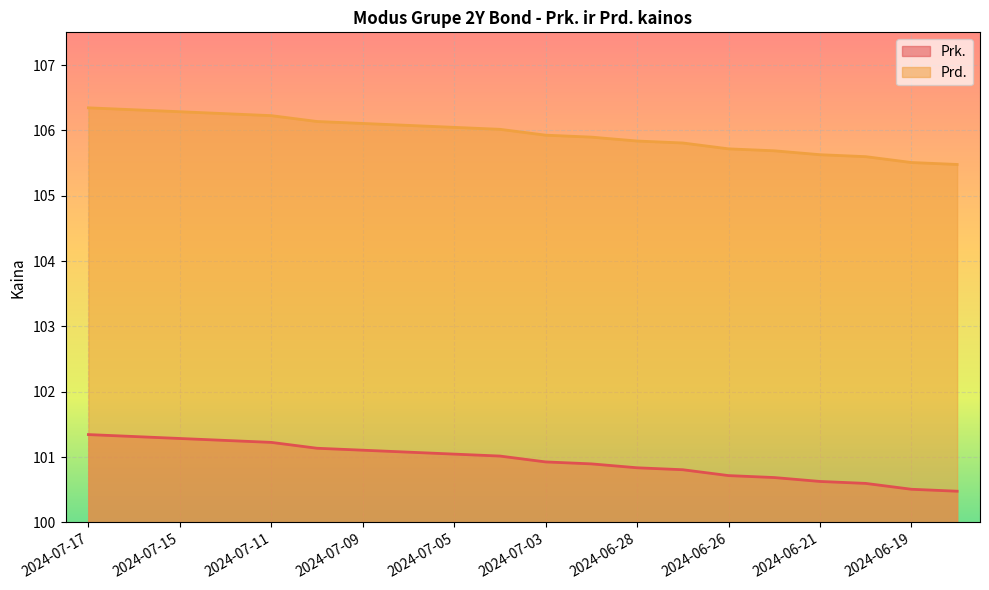

At which label is Prk. closest to 100?

2024-06-18